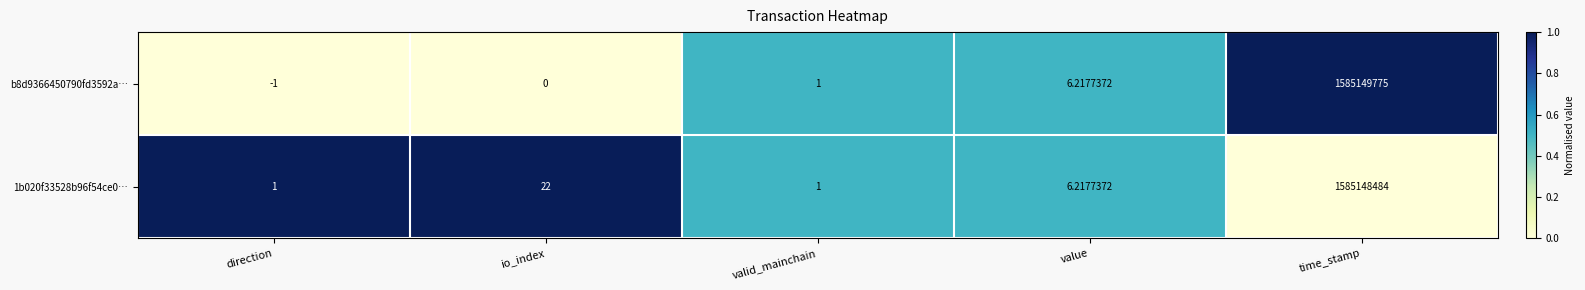

How many data points does each series have?

5